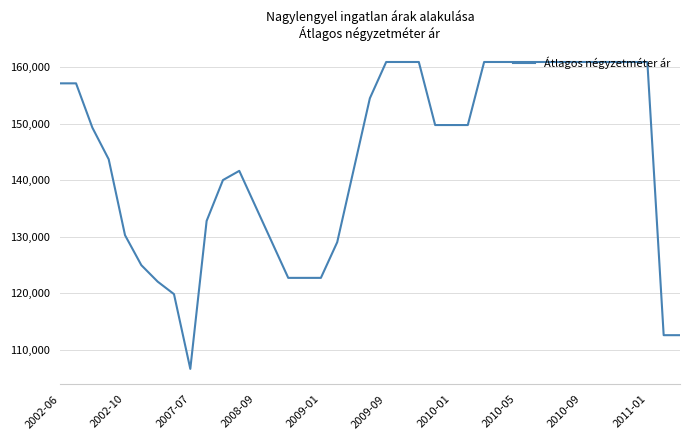

What is the maximum value shown in the chart?

160919